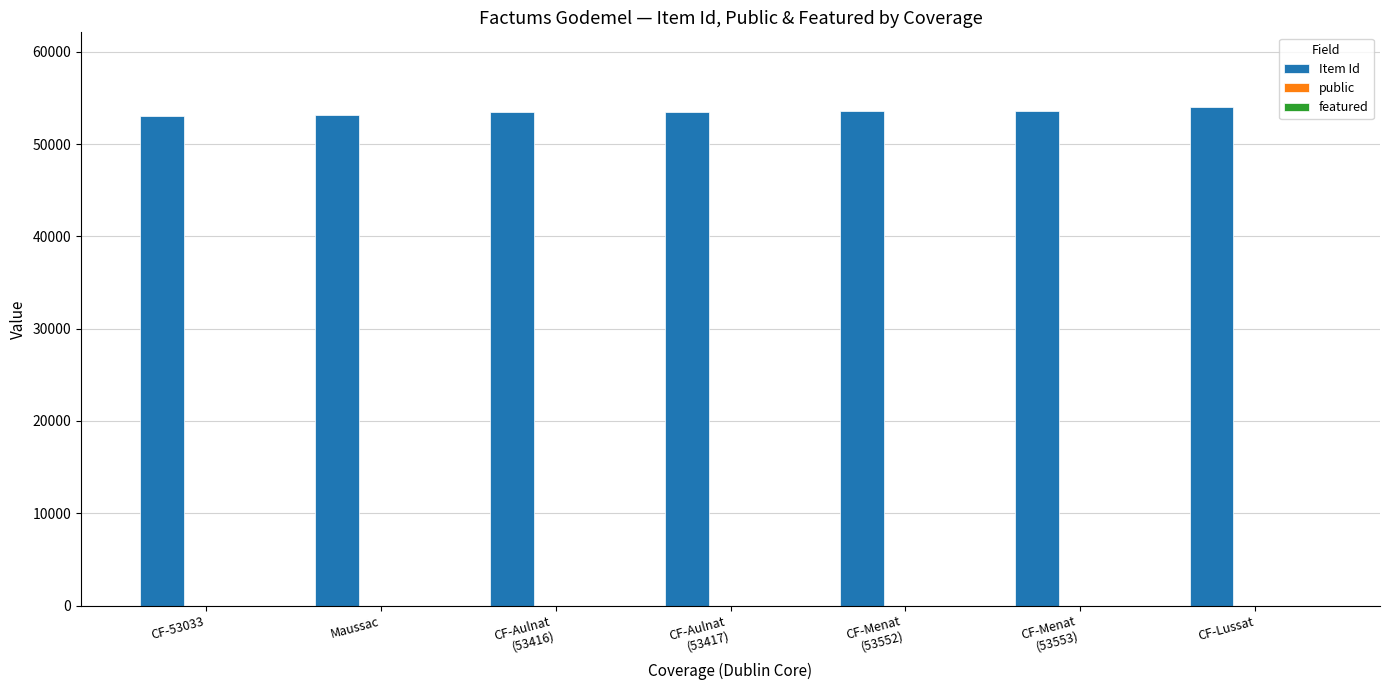

How many categories are shown in the chart?

7